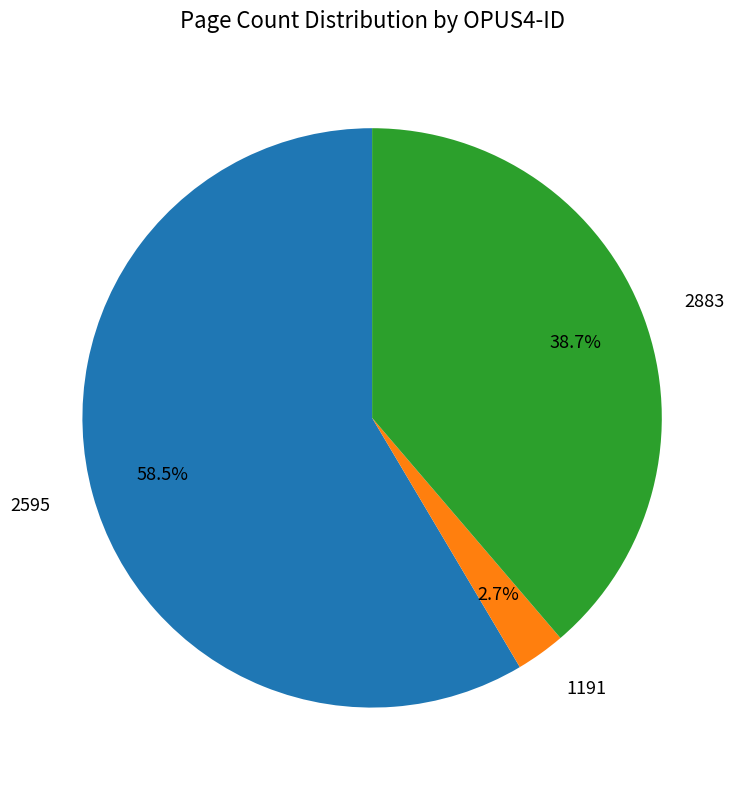

Which has a higher value, 1191 or 2595?

2595